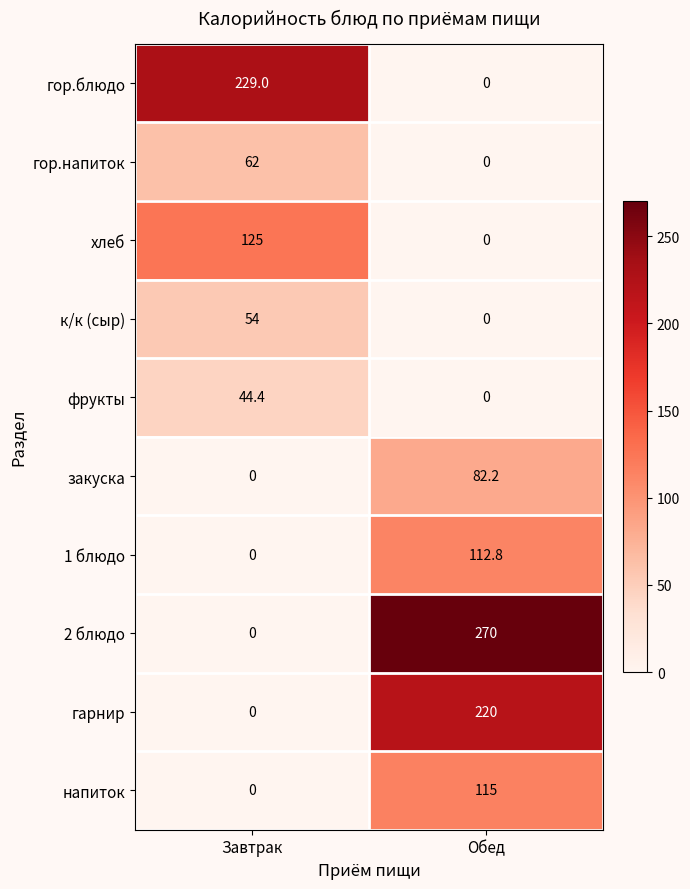

Read the 2 блюдо value at Обед.

270.0